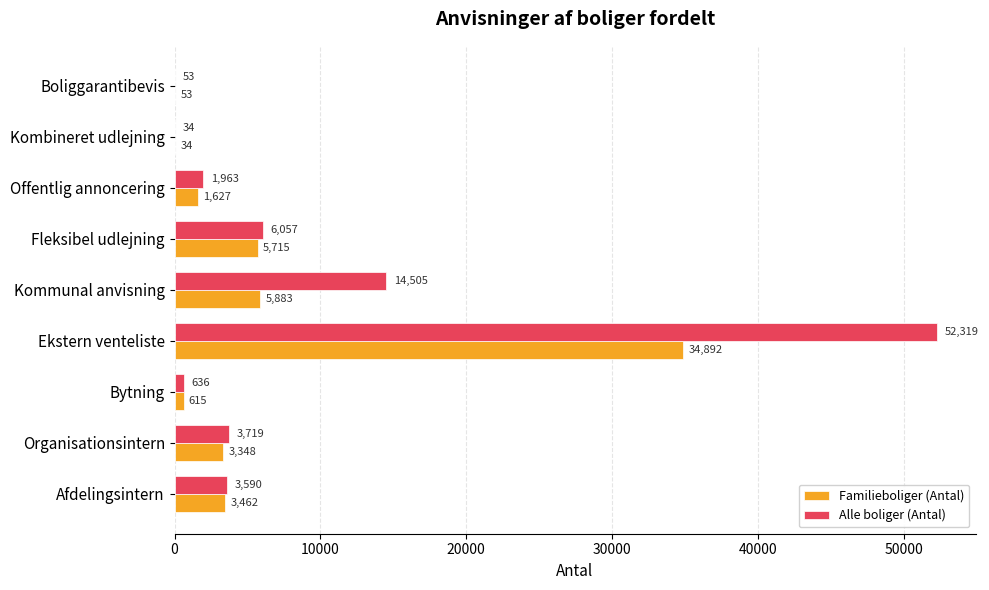

What is the total value across all series at Kommunal anvisning?

20388